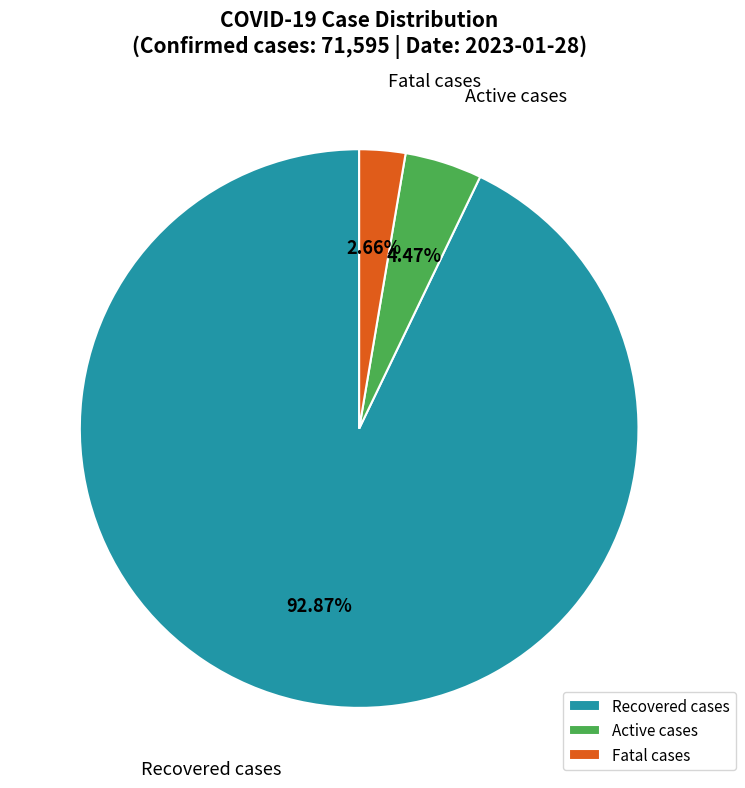

Approximately how many times larger is the value at Active cases compared to Fatal cases?

1.7